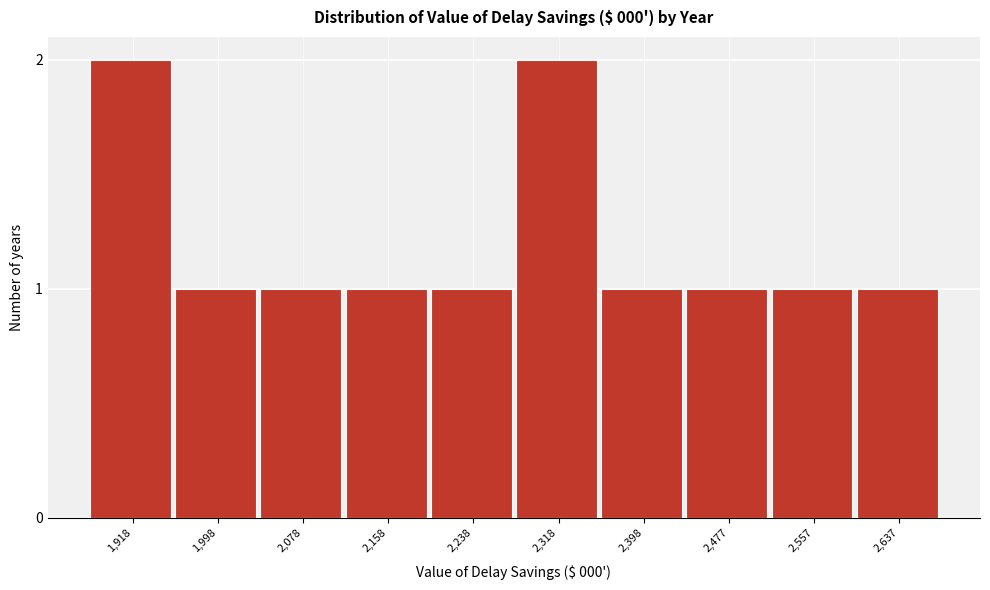

Reading left to right, list all the values displayed in this chart.

1,918=2	1,998=1	2,078=1	2,158=1	2,238=1	2,318=2	2,398=1	2,477=1	2,557=1	2,637=1